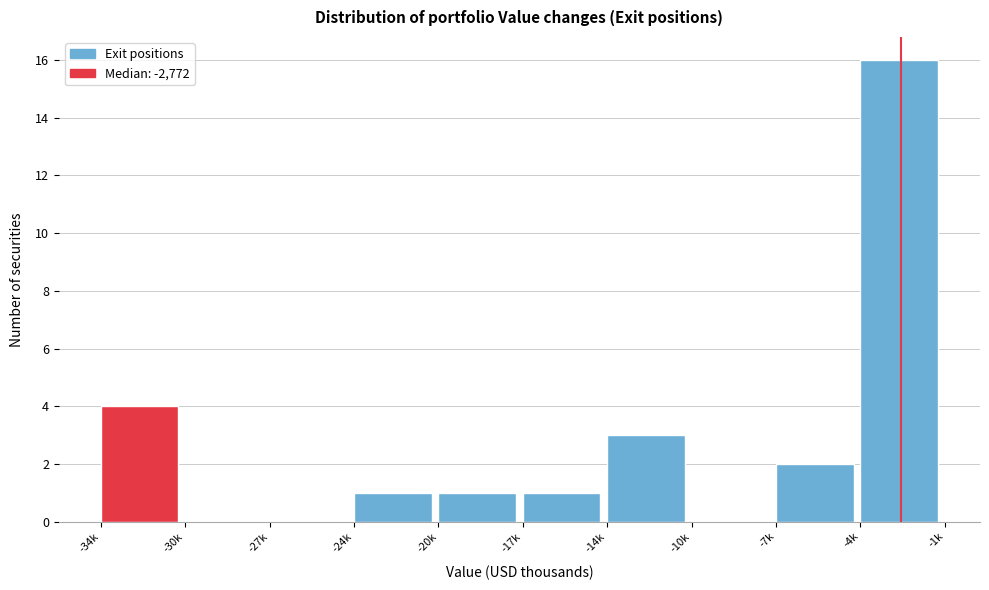

Reading right to left, transcribe all the data shown in this chart.

-4k=16	-7k=2	-10k=0	-14k=3	-17k=1	-20k=1	-24k=1	-27k=0	-30k=0	-34k=4